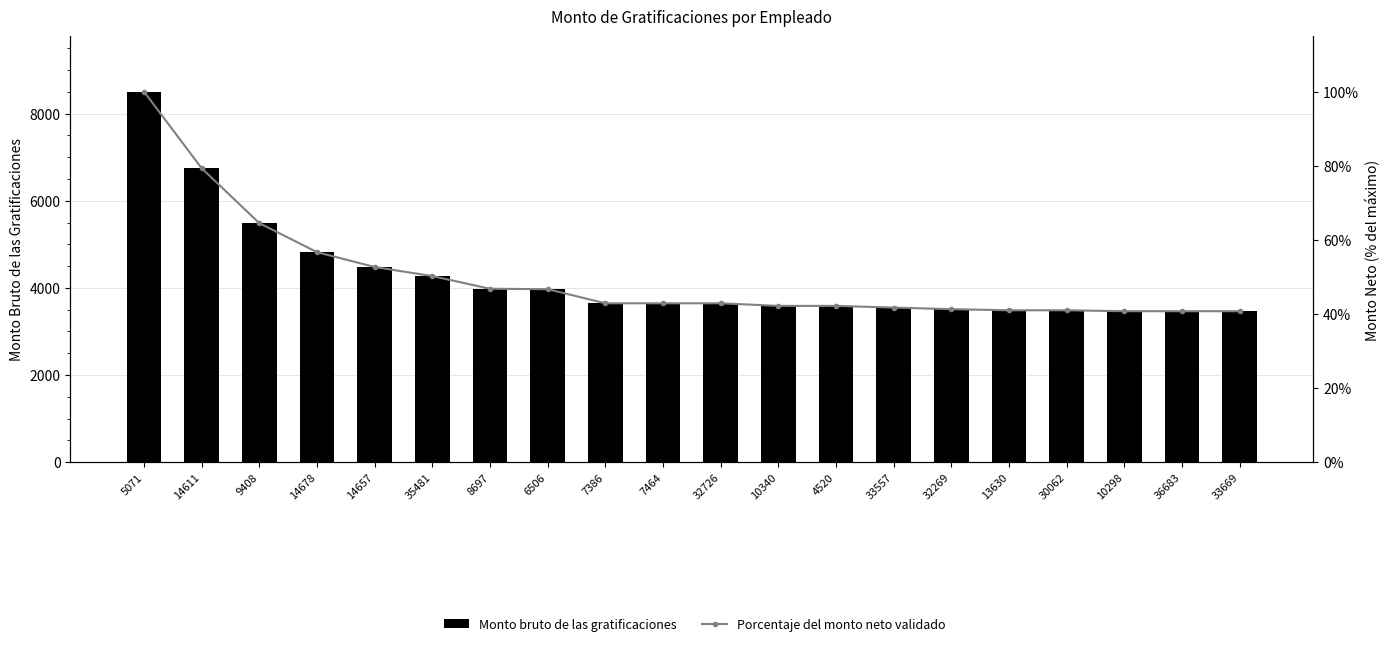

How many groups of bars are there?

20